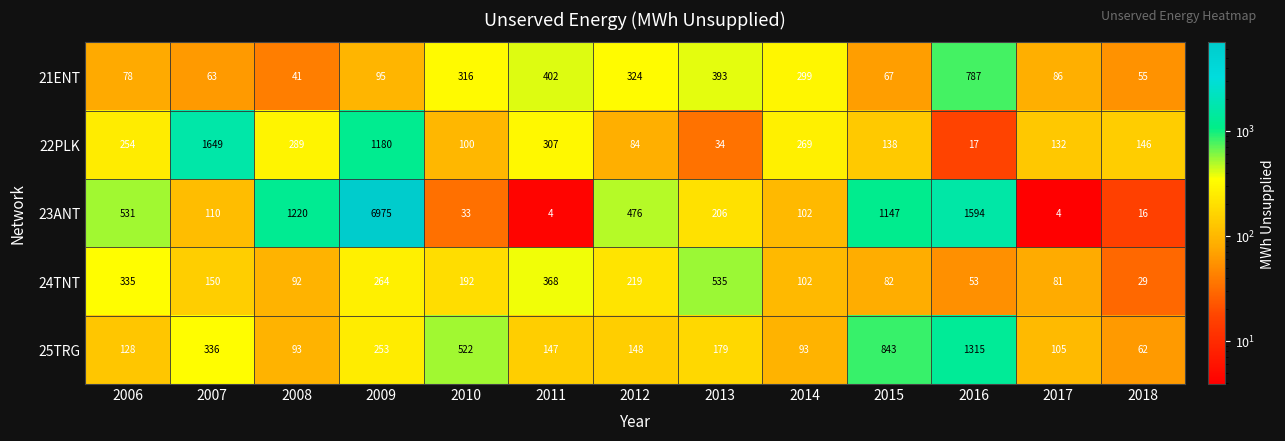

At which category does the chart reach its peak across all series?

2009